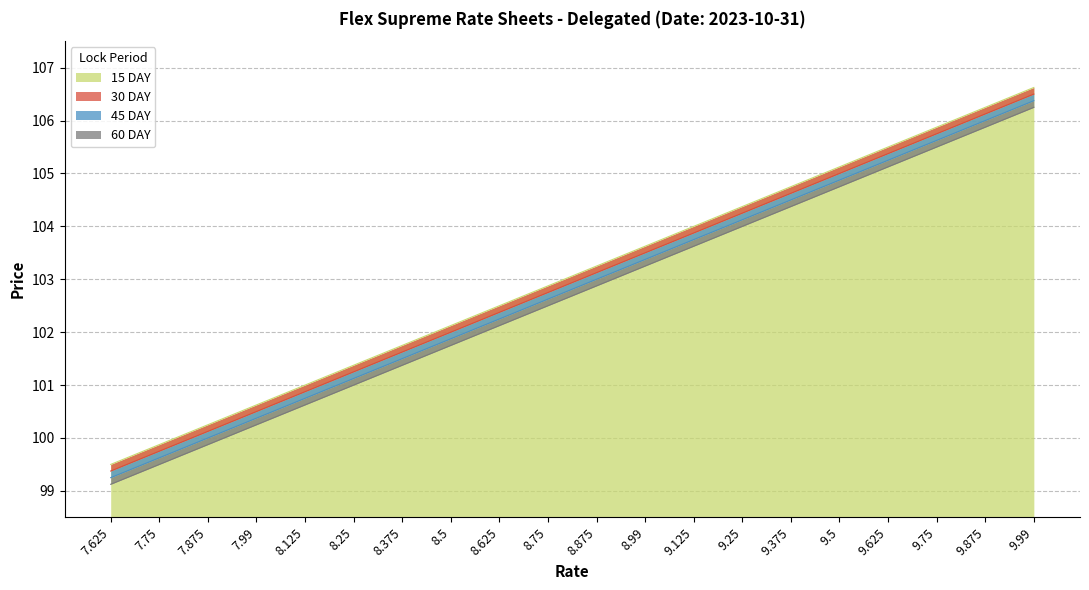

What is the difference between the highest and lowest values at 9.99?

0.4